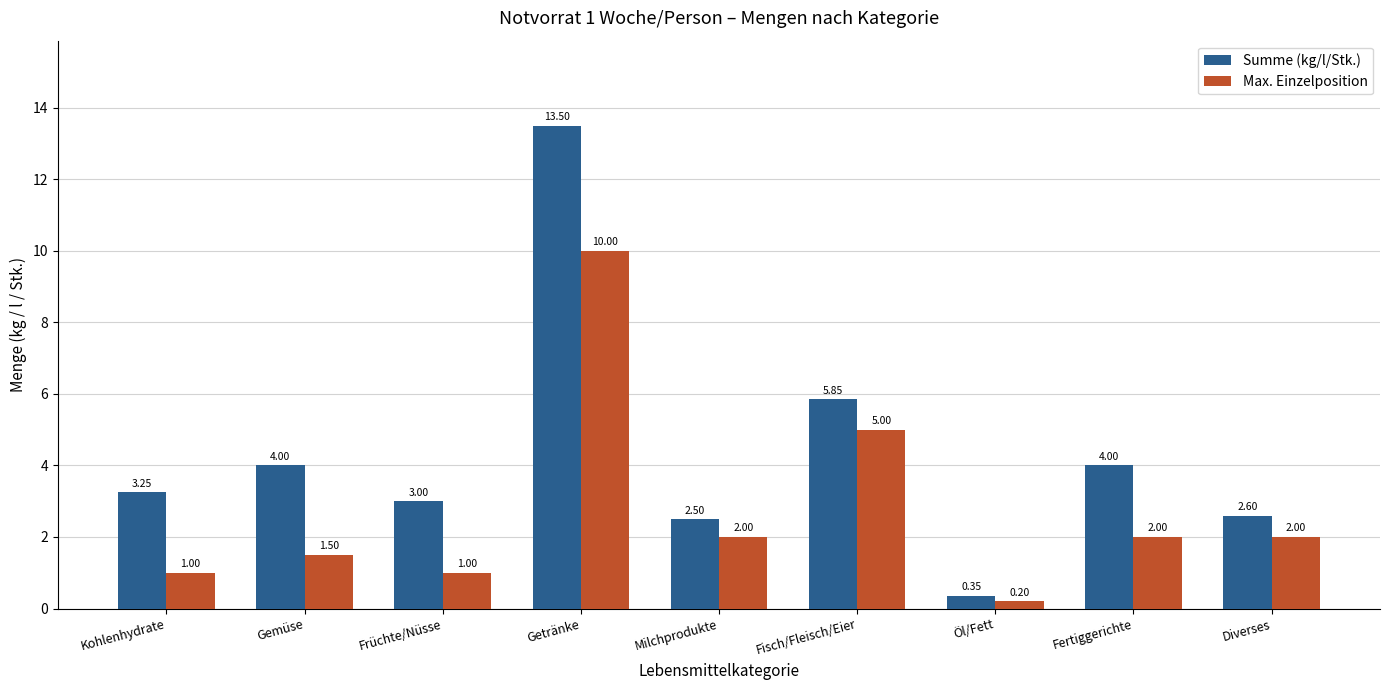

What is the average value of the Summe (kg/l/Stk.) series?

4.3